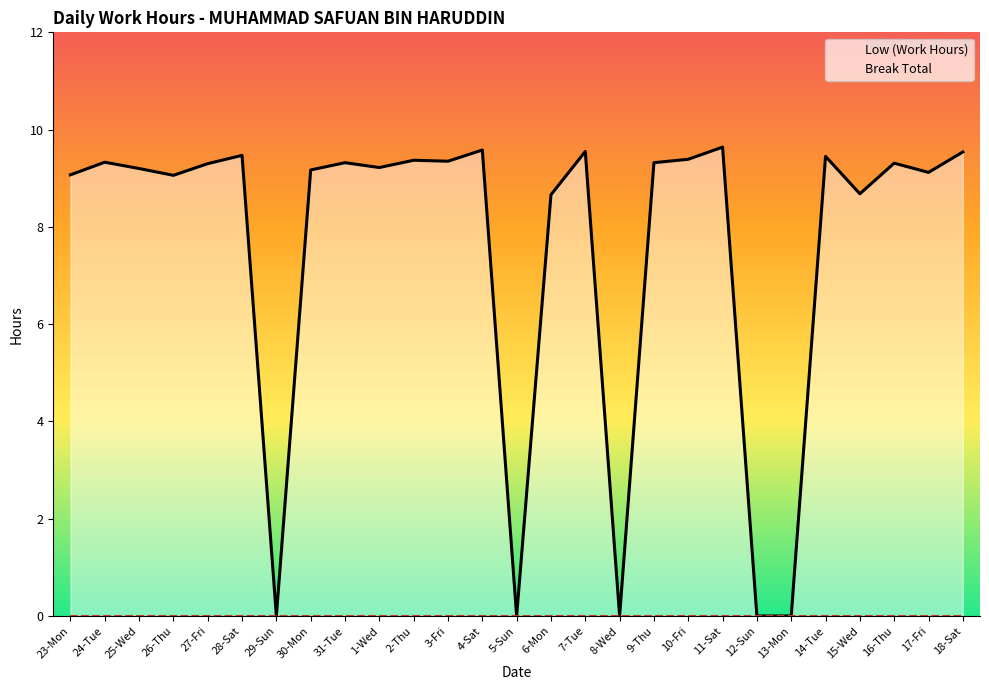

Reading right to left, extract all data points from this chart.

Low (Work Hours): 9.5	9.1	9.3	8.7	9.4	0.0	0.0	9.6	9.4	9.3	0.0	9.6	8.7	0.0	9.6	9.3	9.4	9.2	9.3	9.2	0.0	9.5	9.3	9.1	9.2	9.3	9.1
Break Total: 0.0	0.0	0.0	0.0	0.0	0.0	0.0	0.0	0.0	0.0	0.0	0.0	0.0	0.0	0.0	0.0	0.0	0.0	0.0	0.0	0.0	0.0	0.0	0.0	0.0	0.0	0.0